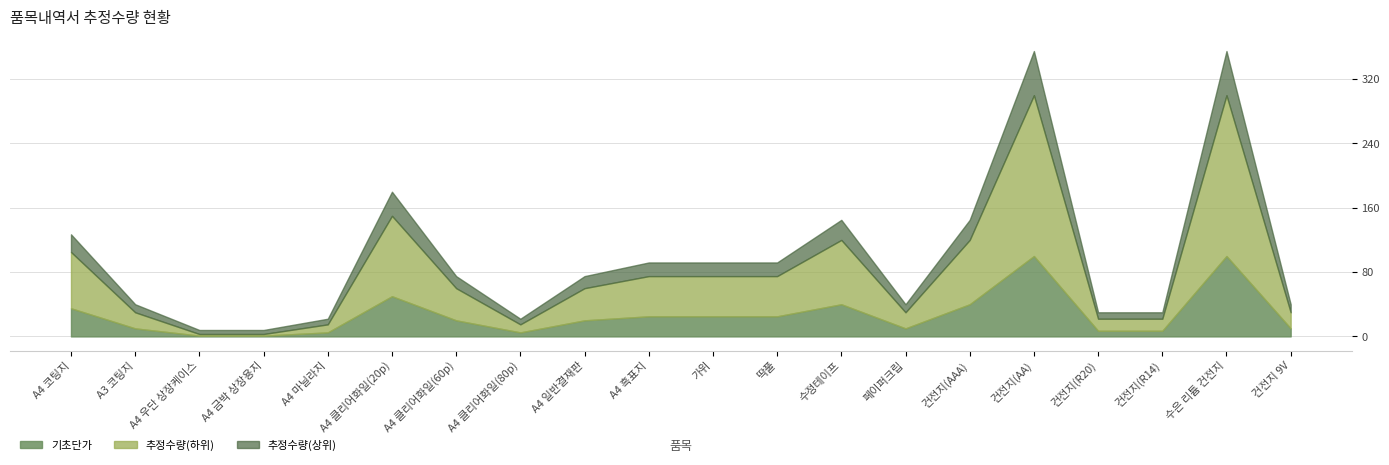

True or false: 기초단가 has a value of 66 at A4 클리어화일(20p).

False